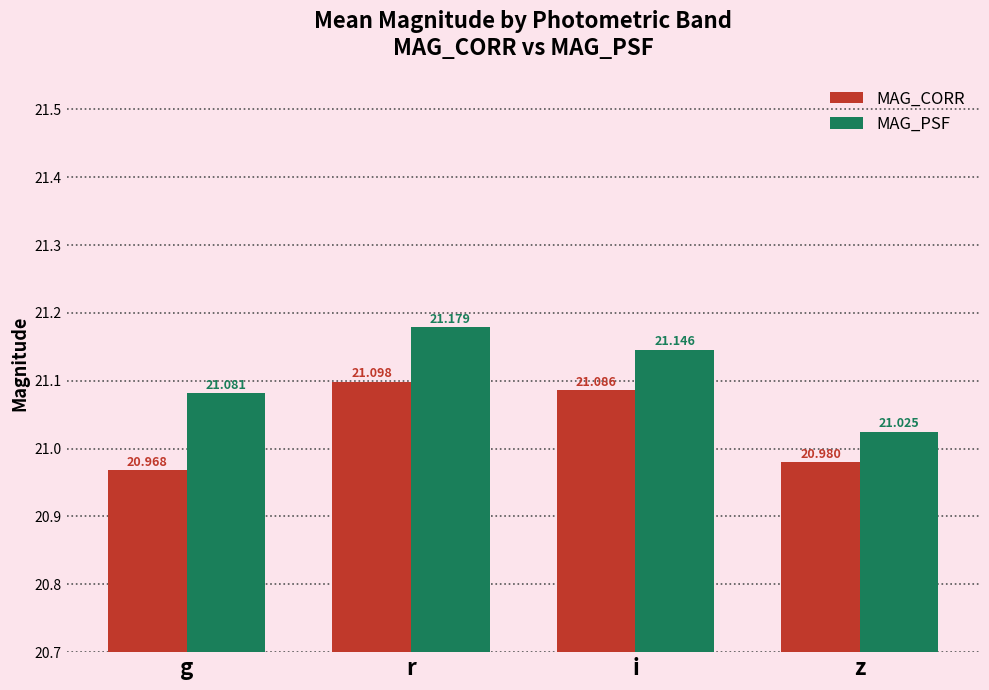

Where is MAG_CORR nearest to the value 21?

z